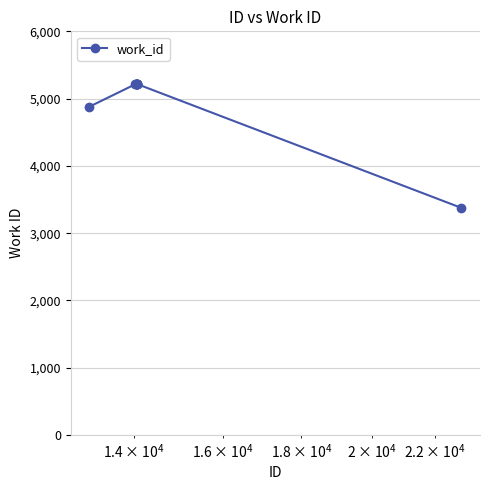

Does the chart have visible grid lines?

Yes